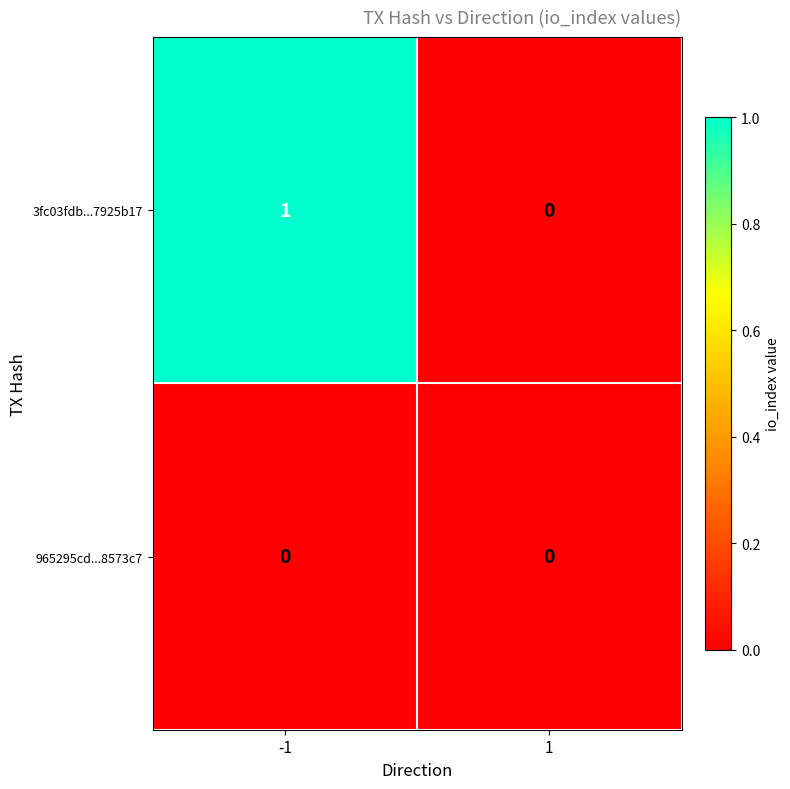

Which series has the largest range (max minus min)?

3fc03fdb...7925b17